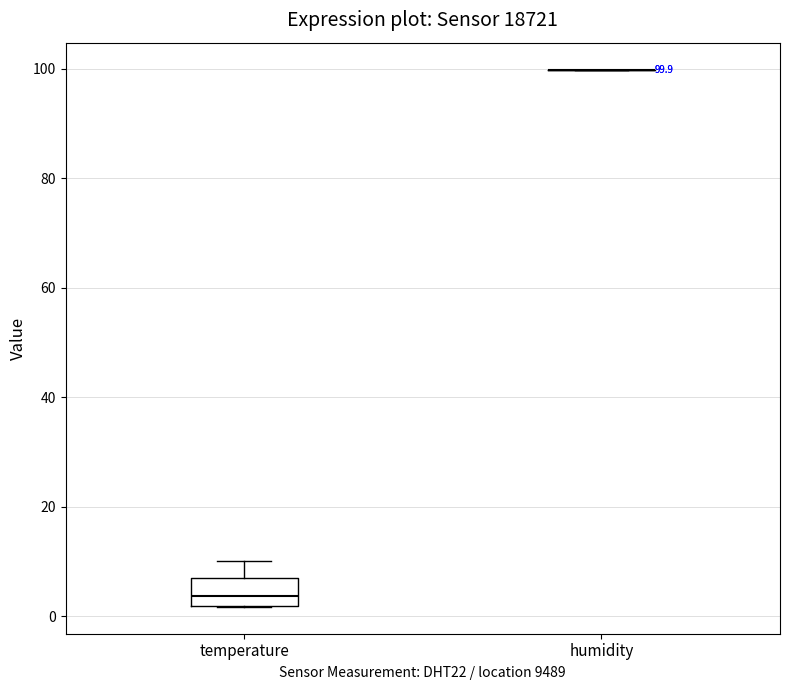

Which box is the tallest, from its lower edge to its upper edge?

temperature